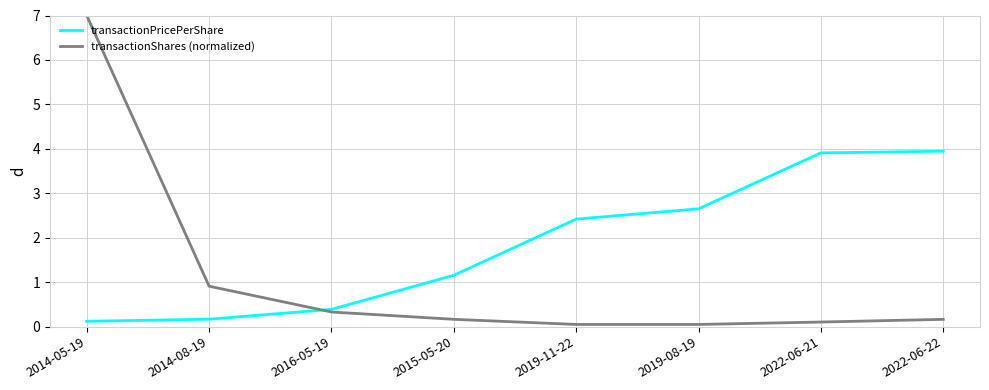

True or false: transactionPricePerShare and transactionShares (normalized) cross at least once.

True